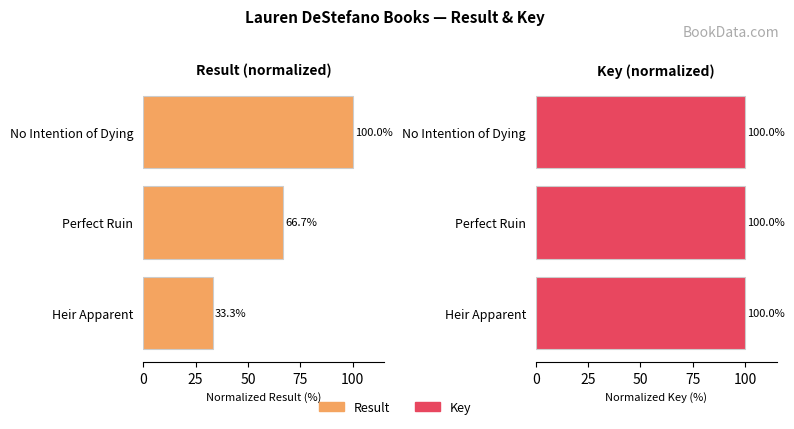

At Heir Apparent, list the series in order from smallest to largest.

Result, Key